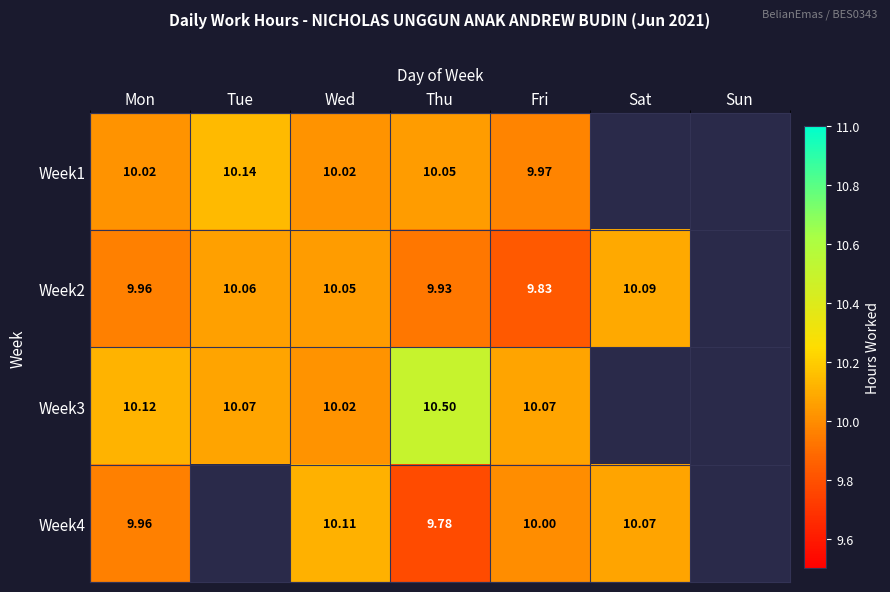

Which label corresponds to the largest value in the chart?

Thu